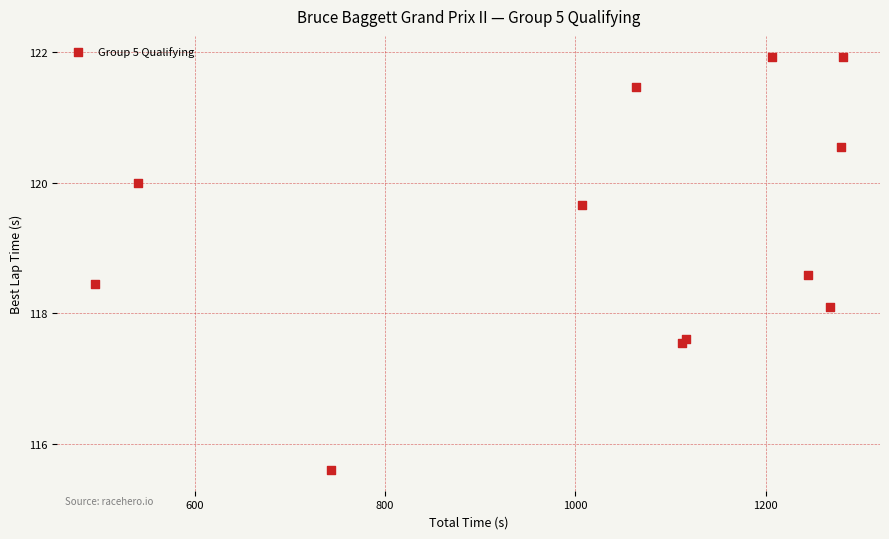

What Y value in the scatter plot is closest to 118?

118.1